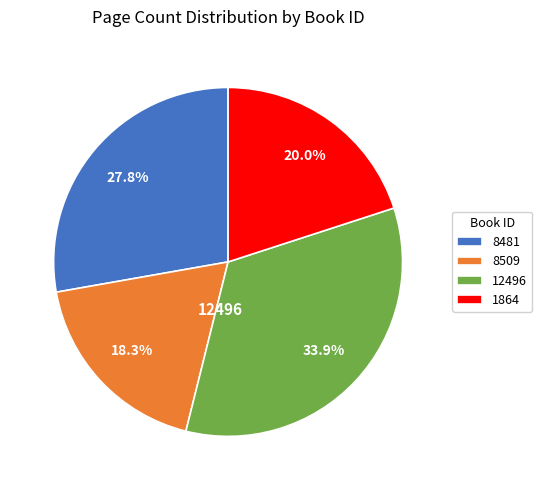

True or false: 8509 accounts for 18% of the total.

True